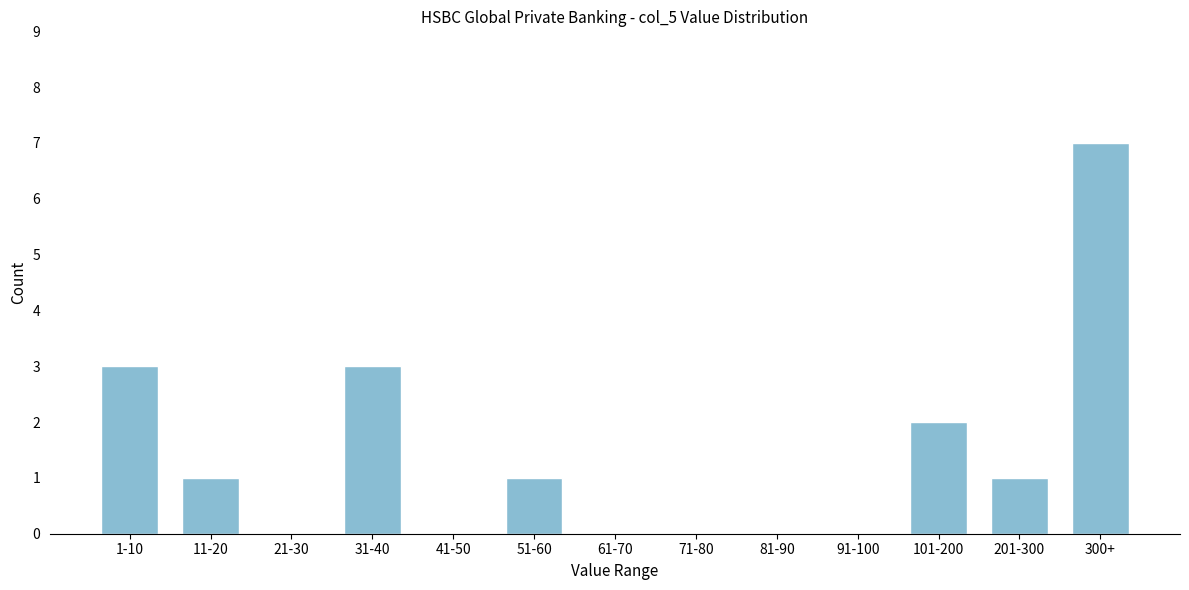

Reading right to left, transcribe all the data shown in this chart.

300+=7	201-300=1	101-200=2	91-100=0	81-90=0	71-80=0	61-70=0	51-60=1	41-50=0	31-40=3	21-30=0	11-20=1	1-10=3